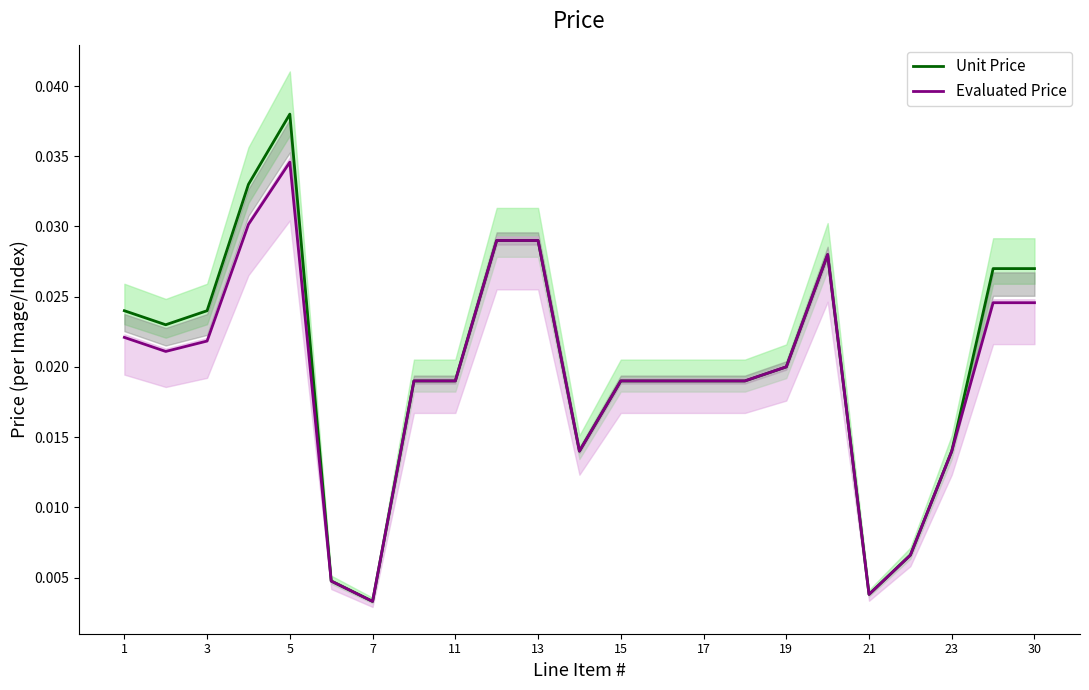

Is it true that Unit Price equals 0.0 at 21?

False